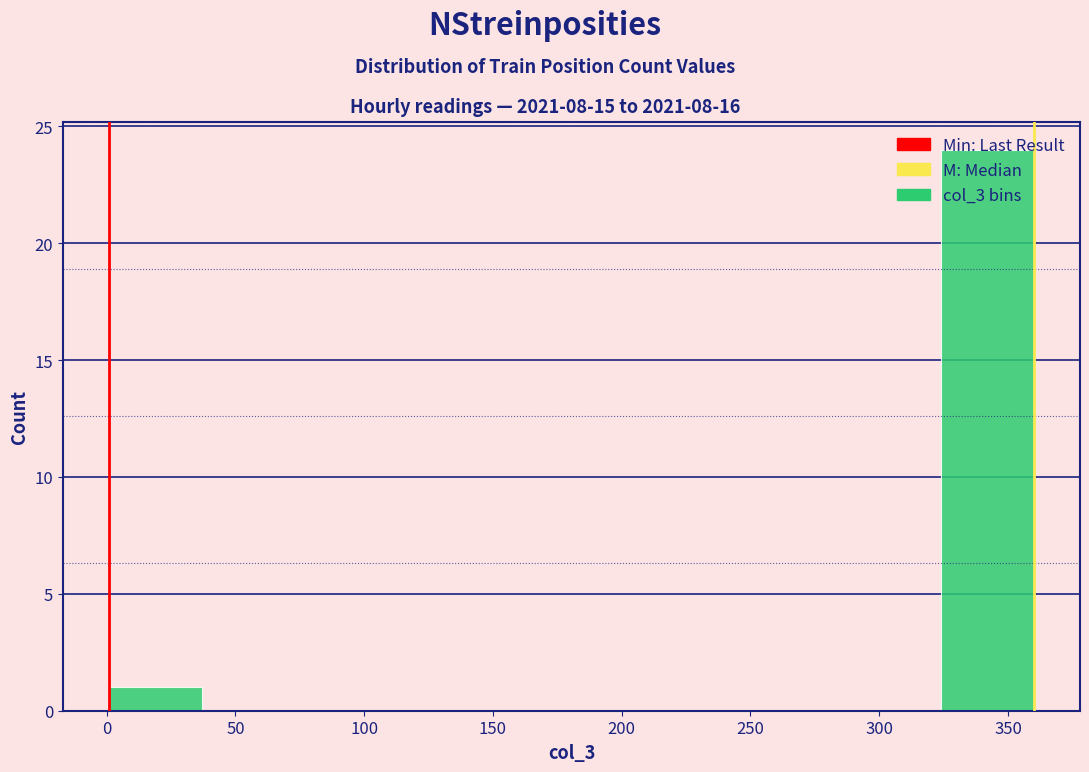

Which range on the x-axis has the tallest bar?

325 to 360